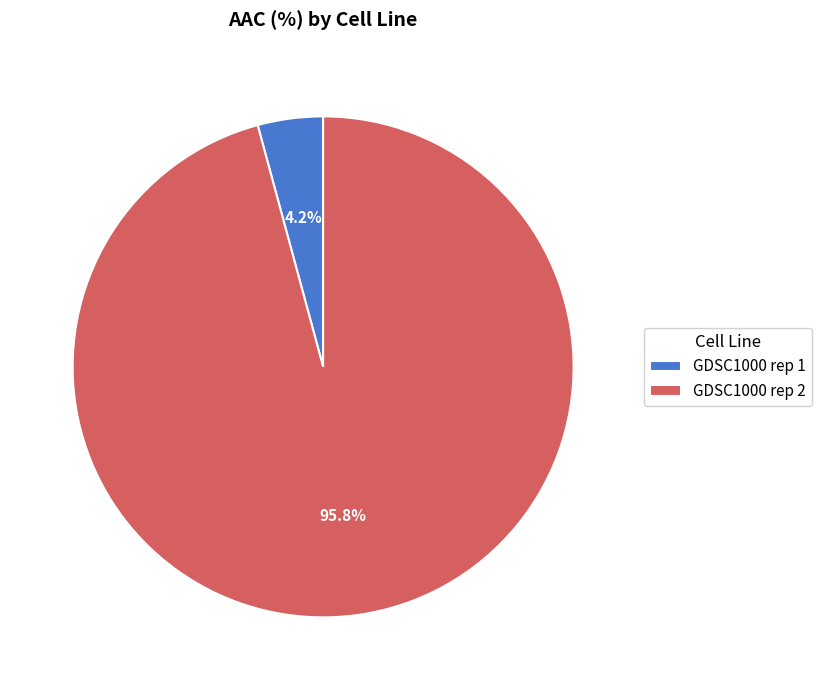

Do GDSC1000 rep 1 and GDSC1000 rep 2 together represent more than half of the pie?

Yes